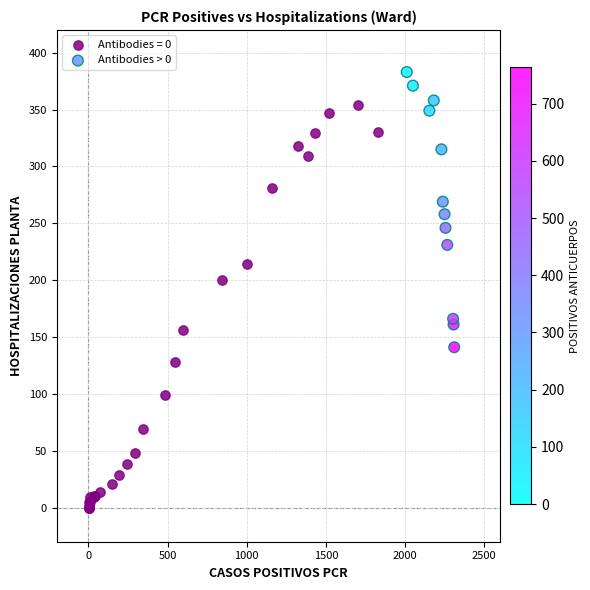

Which series has the largest Y range (max minus min)?

Antibodies = 0